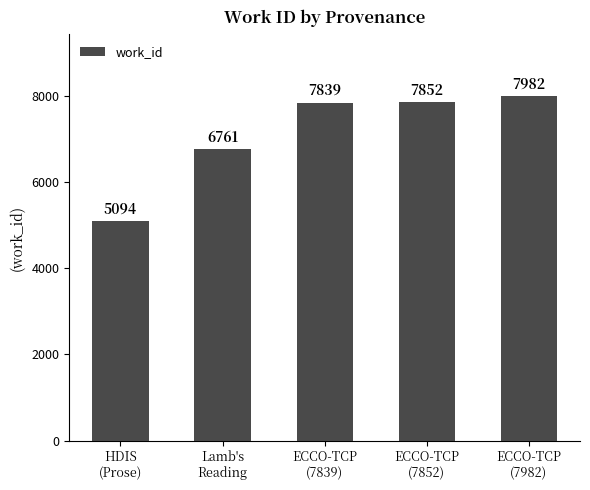

The chart shows a value of 7852 at ECCO-TCP
(7852). True or false?

True